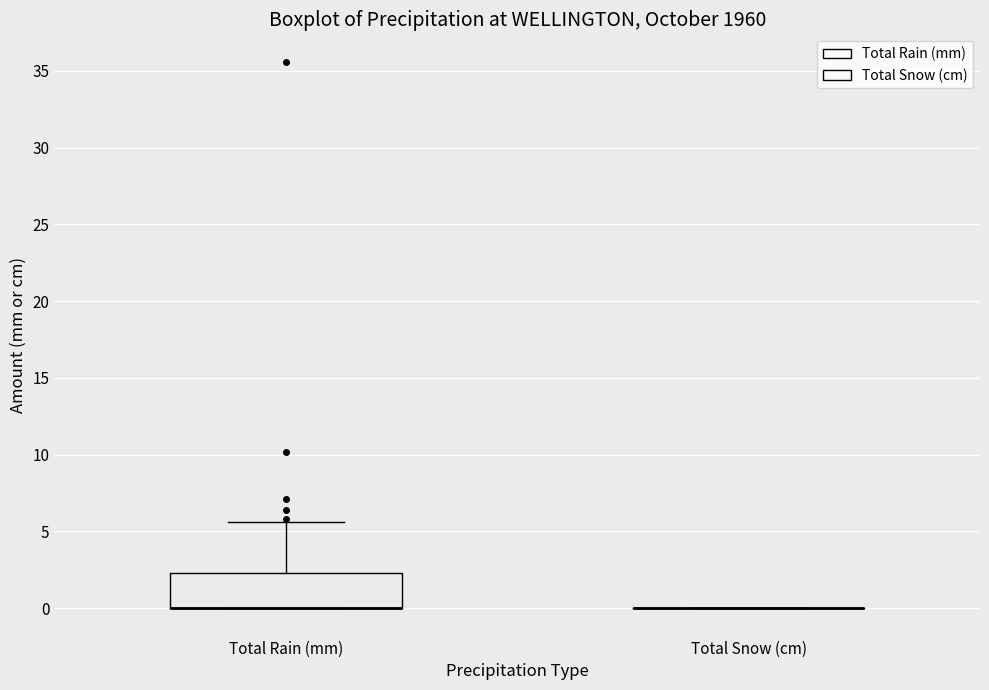

Reading left to right, read every box against the y-axis: the position of its median line, the range the box covers, and the ends of its whiskers. The values are not printed on the chart, so give them approximately, as read against the axis.

Total Rain (mm): median 0.0 (drawn on the box's lower edge), box 0.0 to 2.5, whiskers 0.0 to 5.5
Total Snow (cm): box collapsed to a line at 0.0, whiskers 0.0 to 0.0